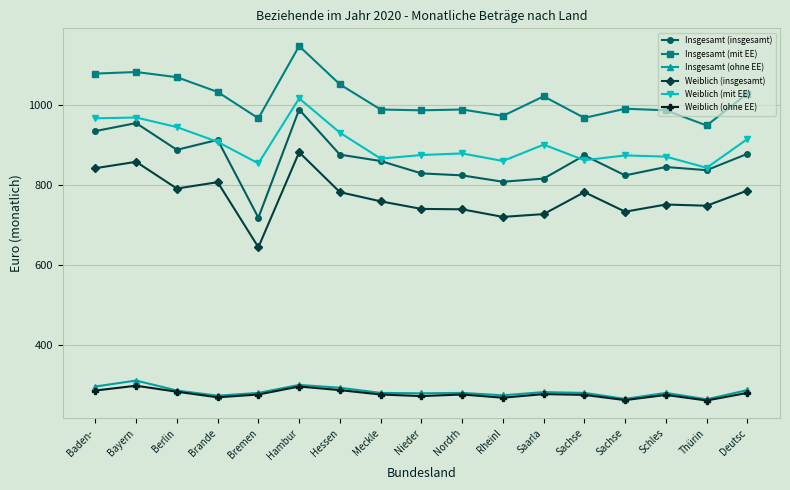

What are all the series names shown in the legend?

Insgesamt (insgesamt), Insgesamt (mit EE), Insgesamt (ohne EE), Weiblich (insgesamt), Weiblich (mit EE), Weiblich (ohne EE)